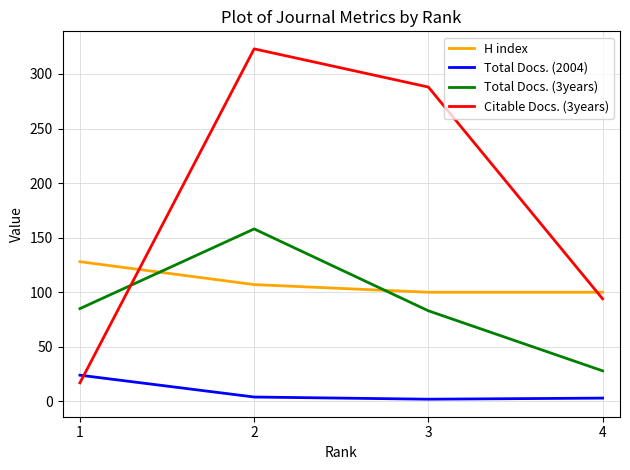

Where do Citable Docs. (3years) and Total Docs. (2004) first cross each other?

1 and 2